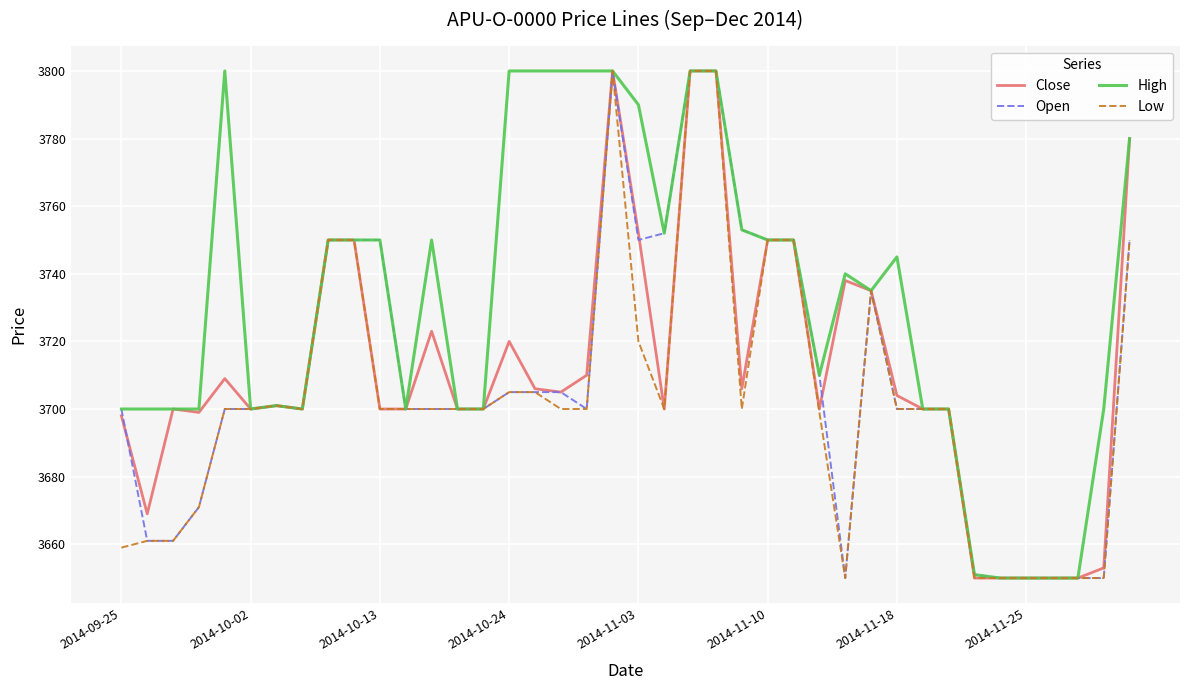

True or false: Close and Open intersect in this chart.

True